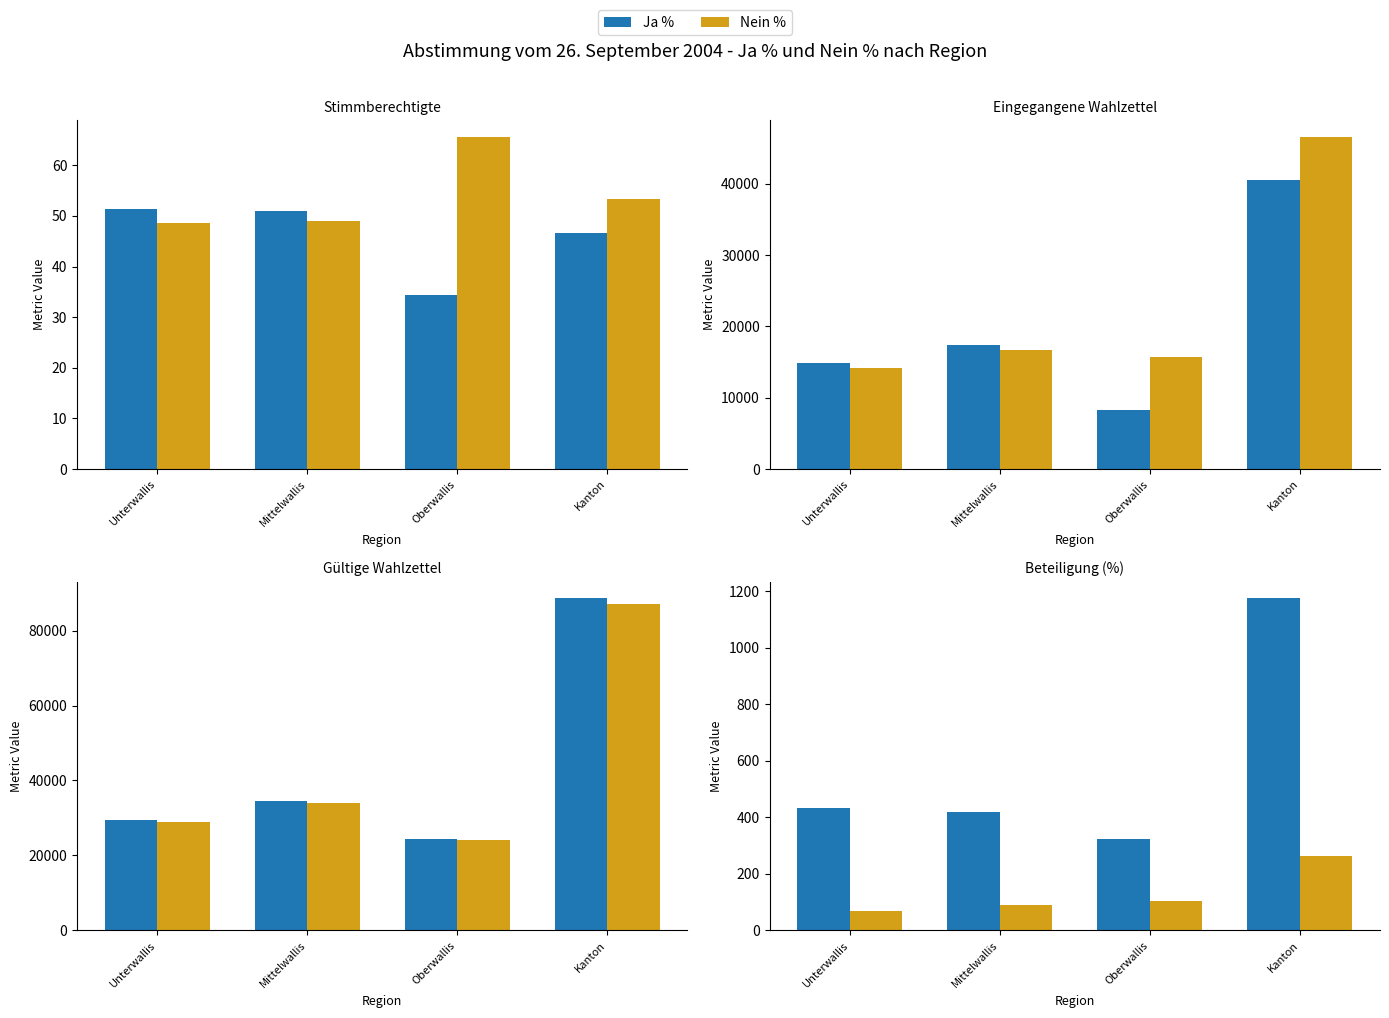

What is the difference between the Nein % values at Kanton and Mittelwallis?

4.5